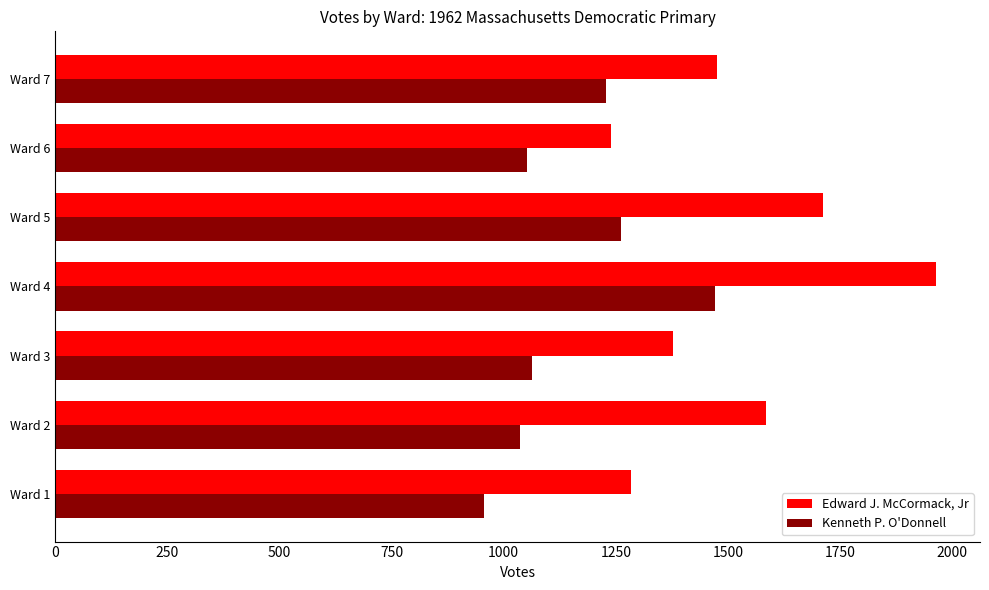

At how many categories does at least one series exceed 1324?

5